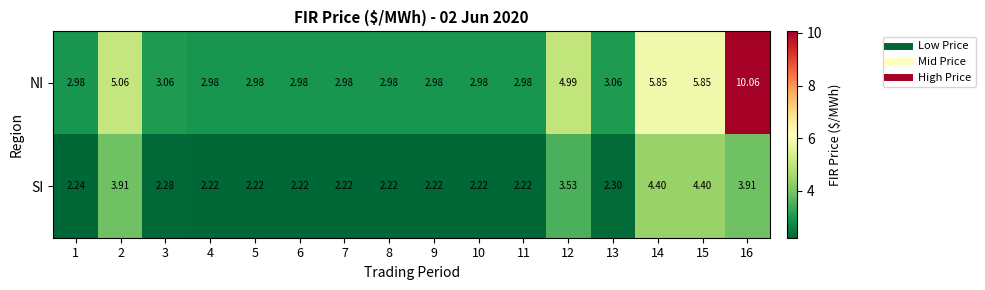

At how many categories does at least one series exceed 2?

16